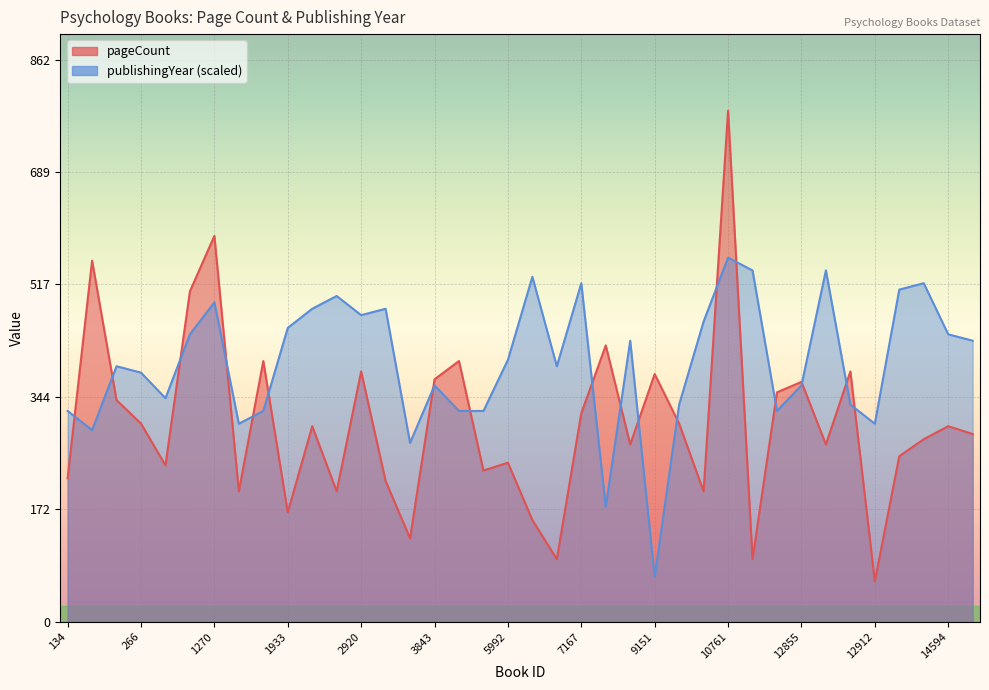

How many values in the pageCount series are below 300?

19